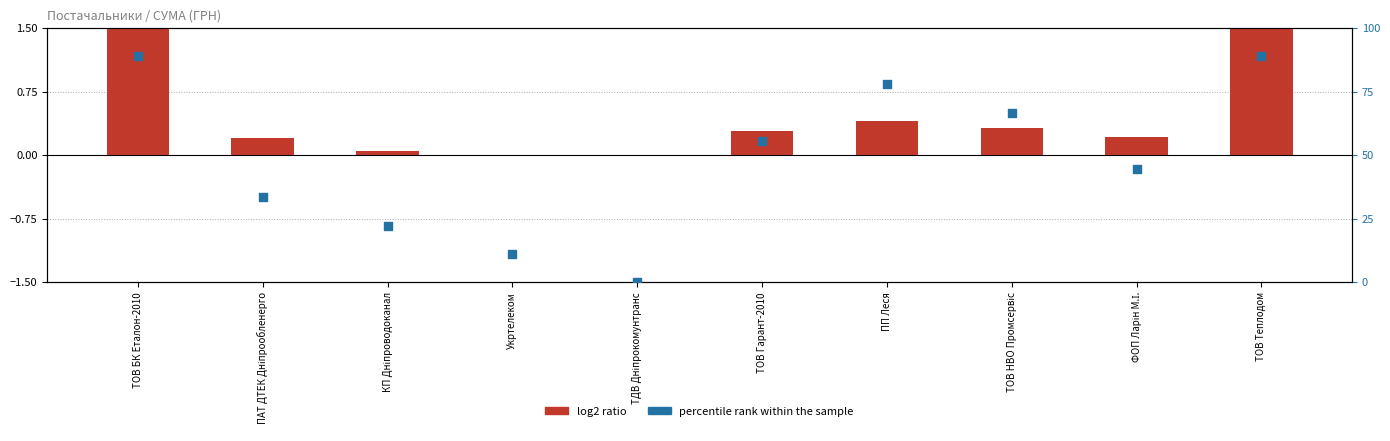

Is the value of log2 ratio at ПП Леся greater than the value of percentile rank within the sample at ФОП Ларін М.І.?

No